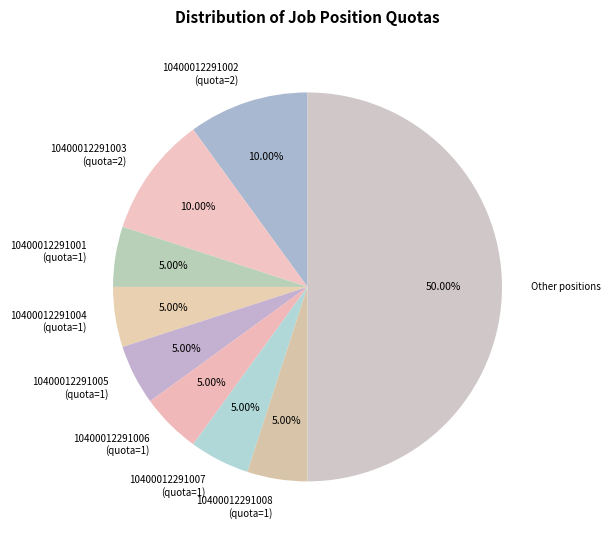

Combined, do 10400012291004 (quota=1) and 10400012291003 (quota=2) account for over 50%?

No